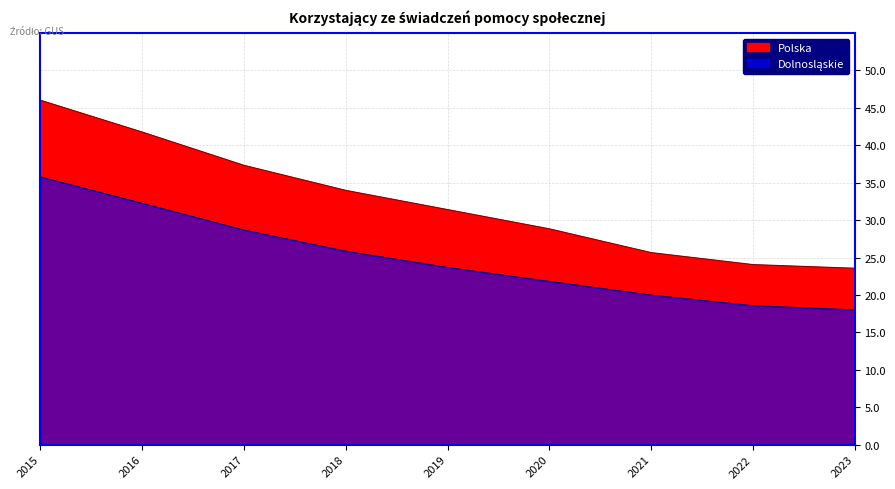

True or false: Dolnosląskie has more than 2 interior local peaks.

False